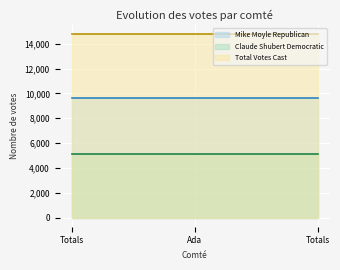

Reading right to left, list all the values displayed in this chart.

Mike Moyle Republican: Totals=9674	Ada=9674	Totals=9674
Claude Shubert Democratic: Totals=5111	Ada=5111	Totals=5111
Total Votes Cast: Totals=14785	Ada=14785	Totals=14785